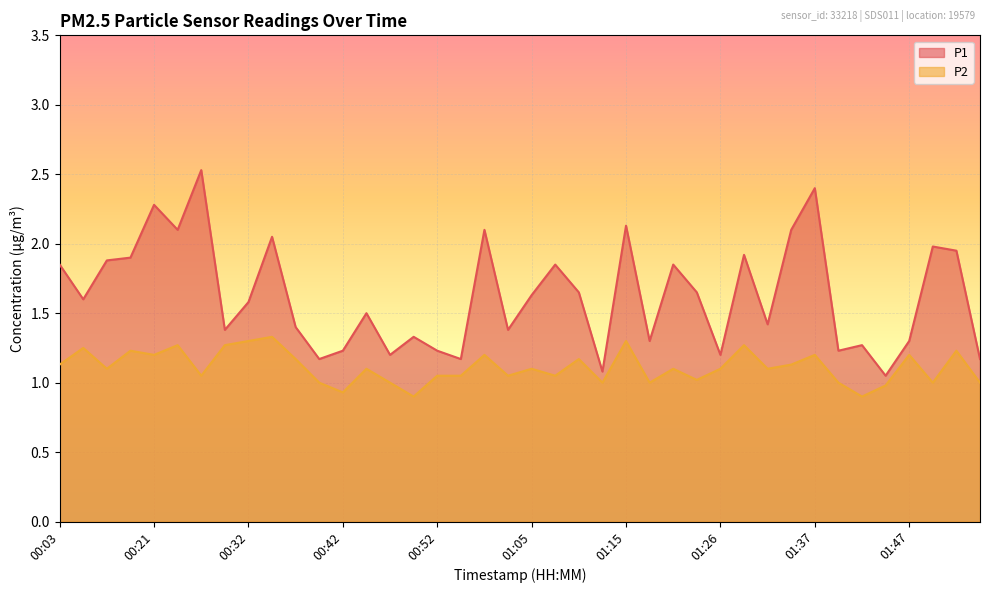

In P1, how many points are higher than both neighbors (excluding endpoints)?

13